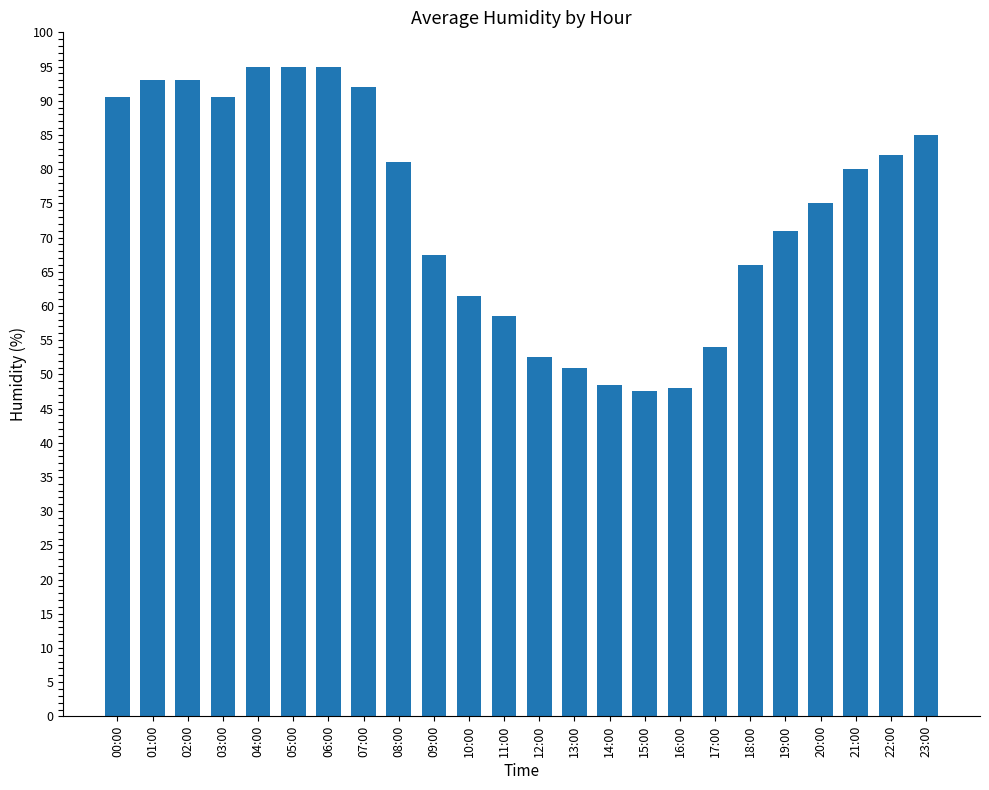

Between 00:00 and 15:00, which is larger?

00:00